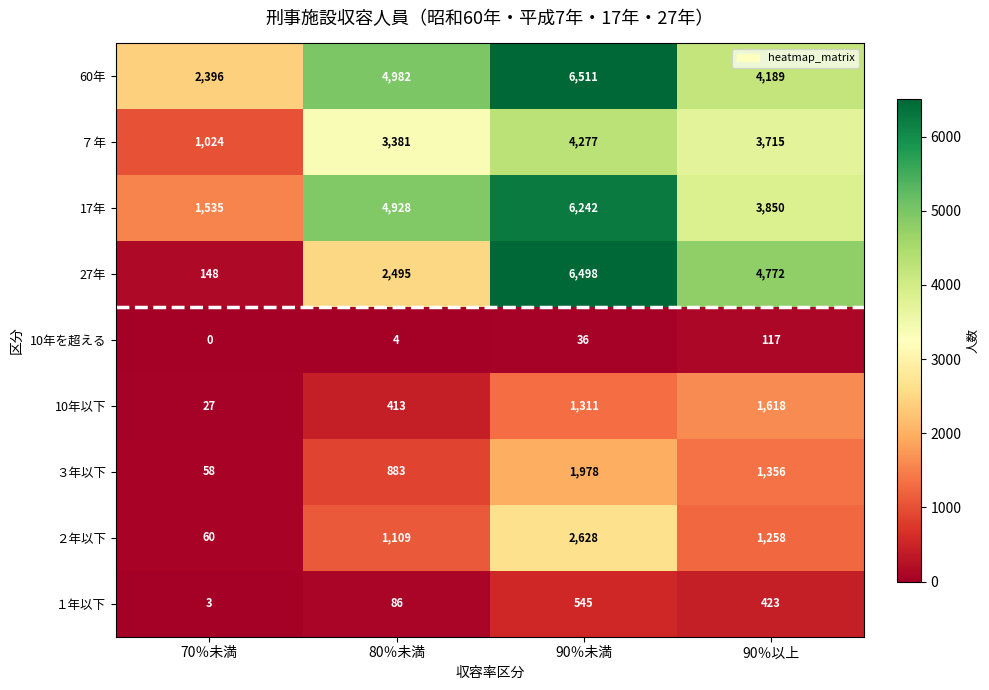

What is the sum of the 17年 values at 90％以上 and 70％未満?

5385